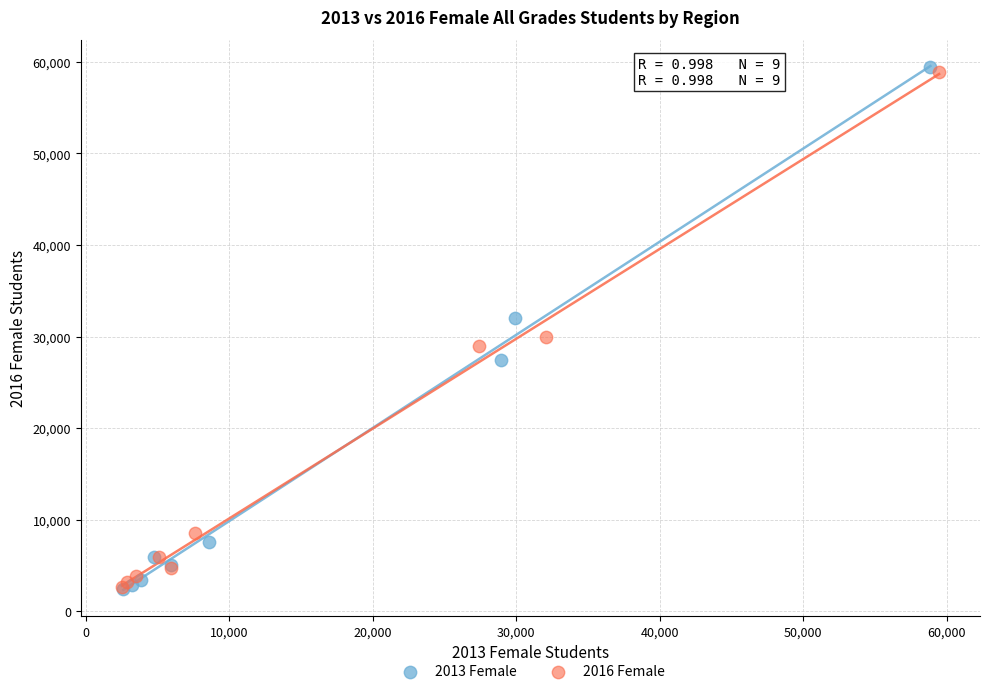

Which series has the widest spread of Y values?

2013 Female